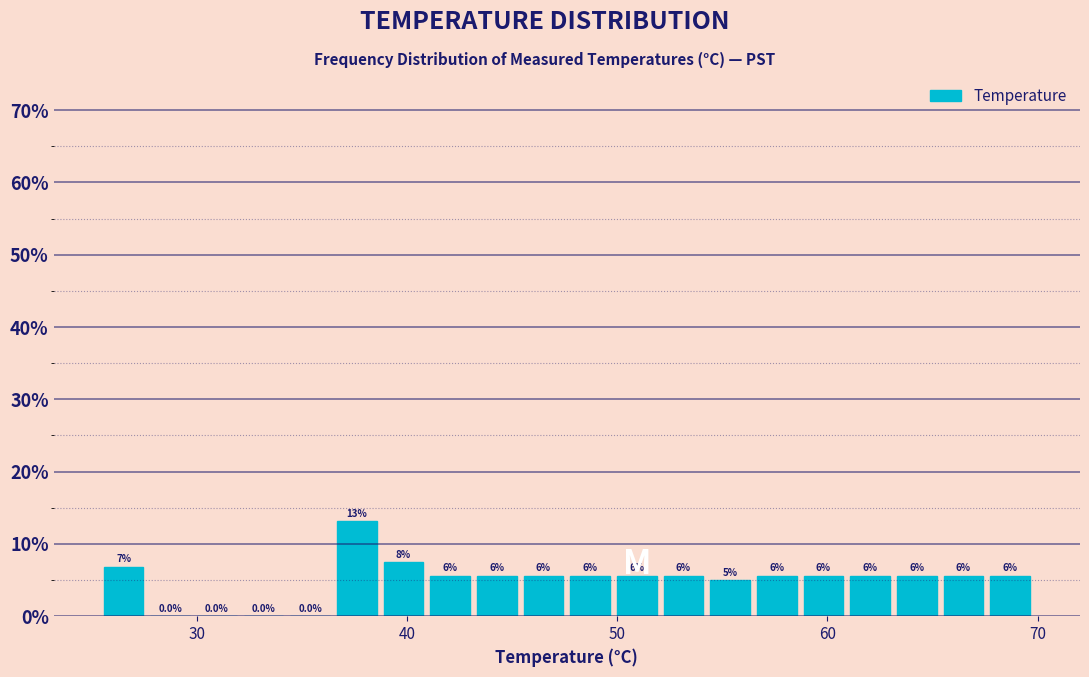

Around what value on the x-axis is the tallest bar? Give the approximate position of its centre, as read against the axis.

38